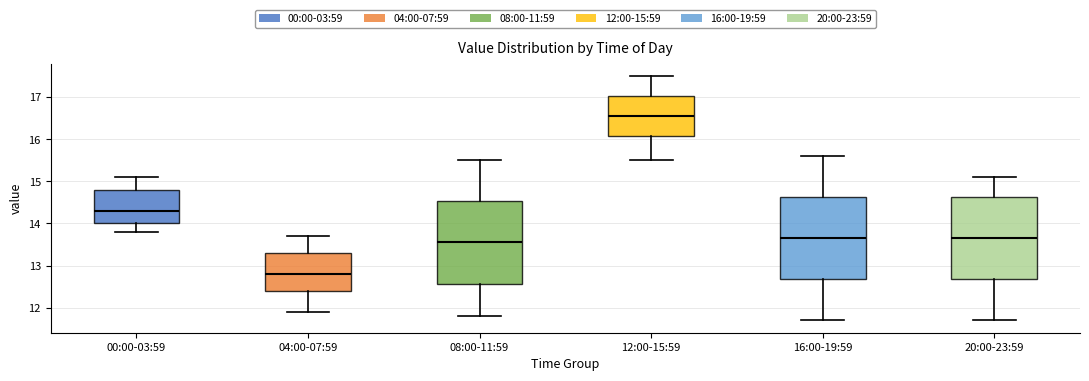

Reading left to right, transcribe this box plot: for each box, give where its median line is, the range the box spans, and where its two whiskers end, as read against the y-axis. The values are not printed on the chart, so give them approximately, as read against the axis.

00:00-03:59: median 14.3, box 14.0 to 14.8, whiskers 13.8 to 15.1
04:00-07:59: median 12.8, box 12.4 to 13.3, whiskers 11.9 to 13.7
08:00-11:59: median 13.6, box 12.6 to 14.5, whiskers 11.8 to 15.5
12:00-15:59: median 16.6, box 16.1 to 17.0, whiskers 15.5 to 17.5
16:00-19:59: median 13.7, box 12.7 to 14.6, whiskers 11.7 to 15.6
20:00-23:59: median 13.7, box 12.7 to 14.6, whiskers 11.7 to 15.1